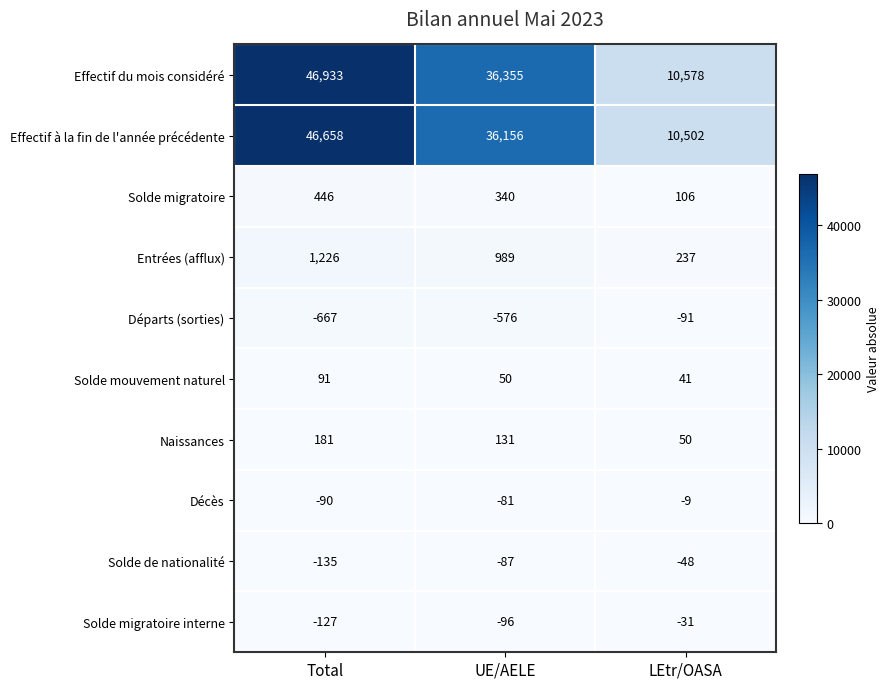

How many values in the Départs (sorties) series exceed -576?

1